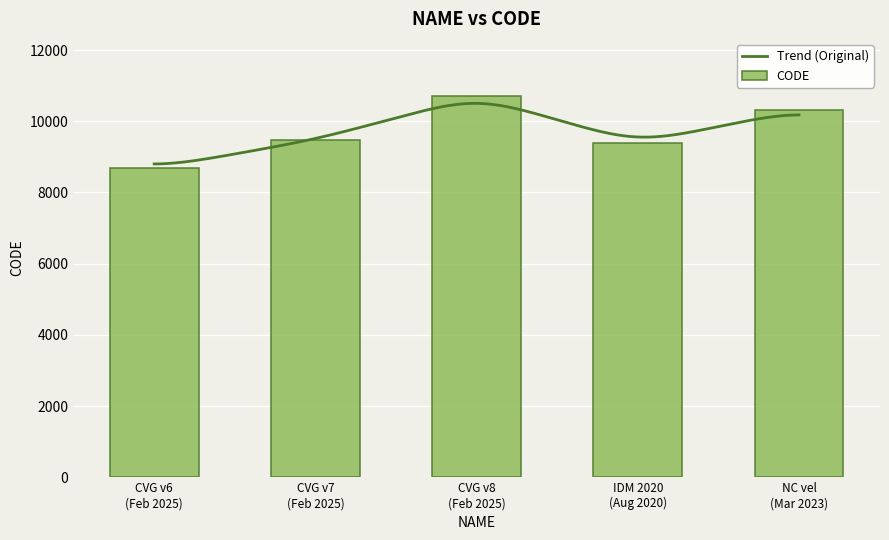

What is the maximum value for CODE?

10707